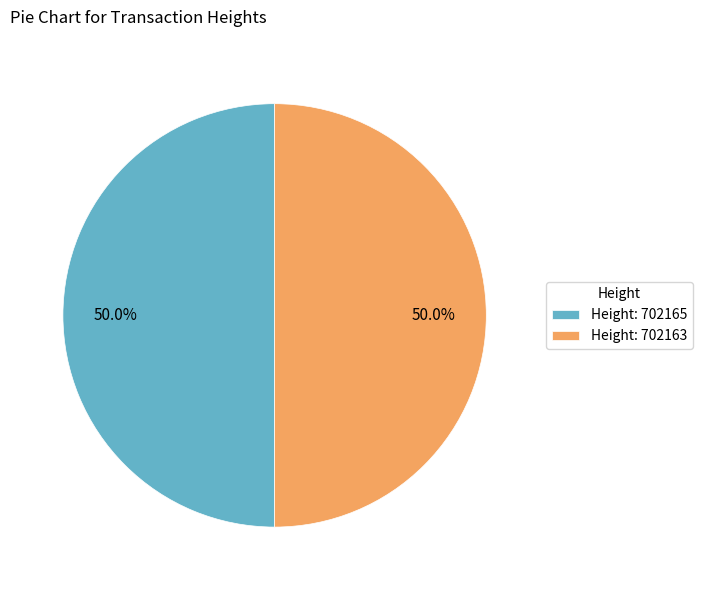

What percentage do Height: 702163 and Height: 702165 together represent?

100.0%